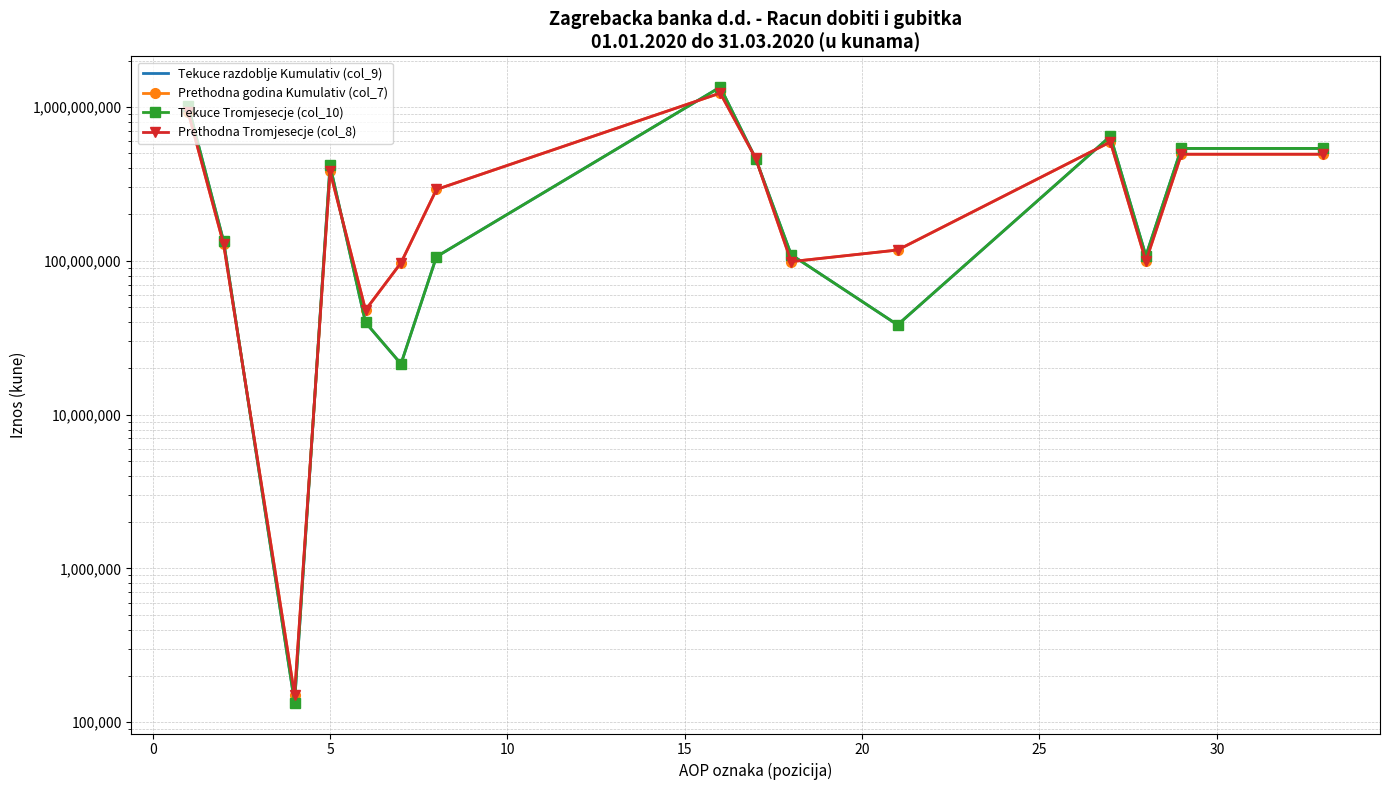

Does the chart have visible grid lines?

Yes